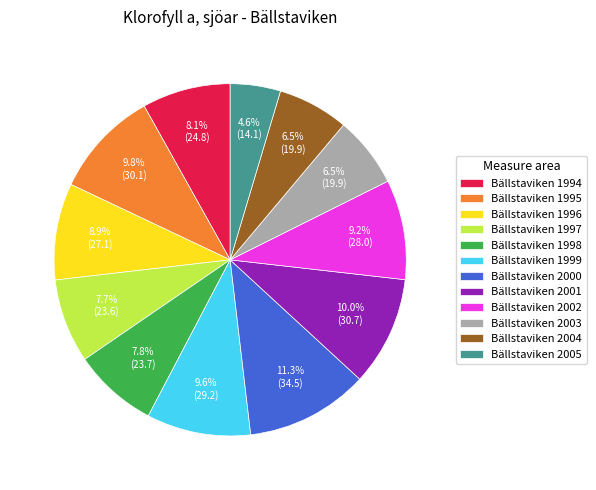

Does Bällstaviken 2004 account for over 50% of the chart?

No